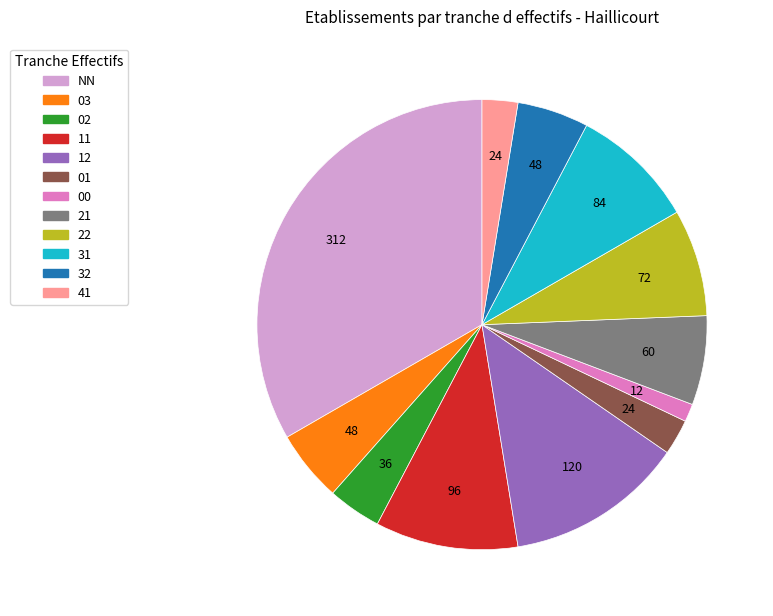

Which slice is the smallest?

00